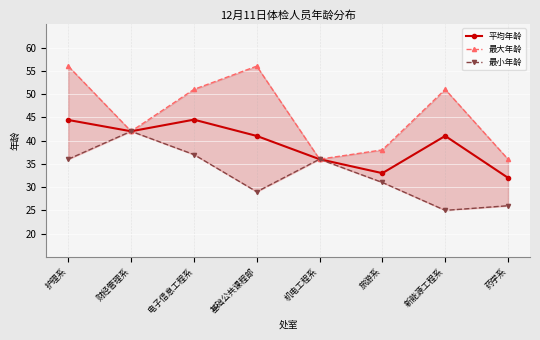

At which label does 平均年龄 reach its minimum?

药学系